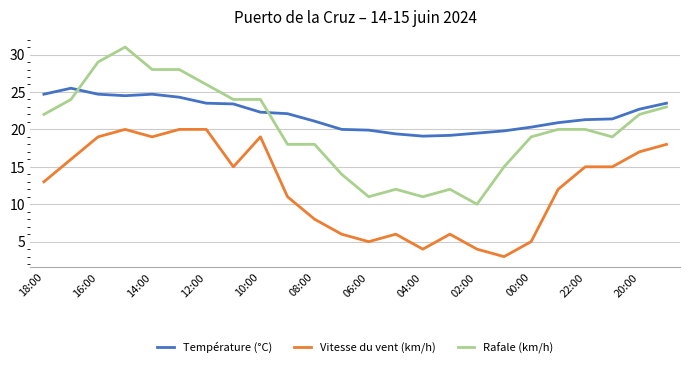

What is the minimum value for Température (°C)?

19.1